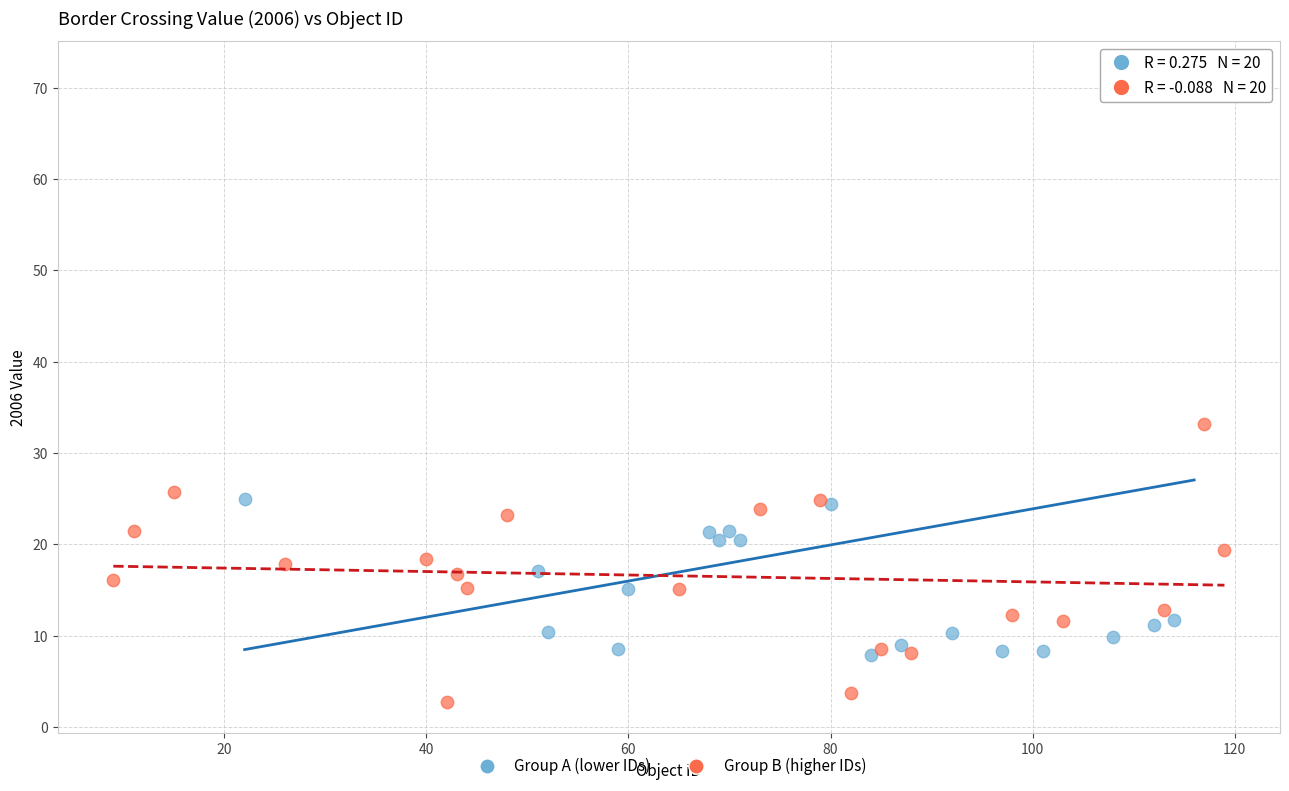

Which series has the largest Y range (max minus min)?

Group A (lower IDs)